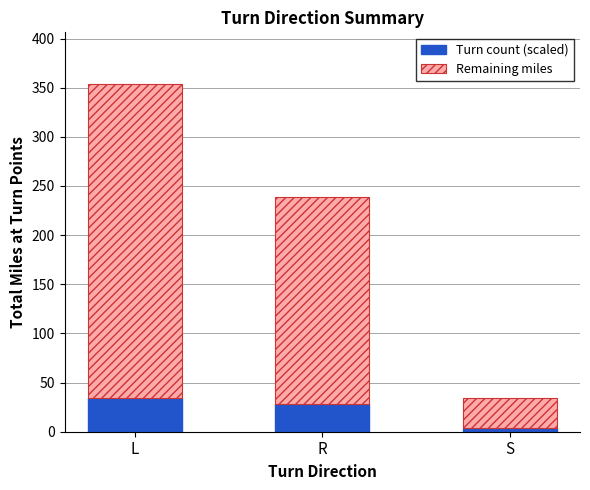

What is the difference between the maximum and minimum values in the Turn count (scaled) series?

30.0